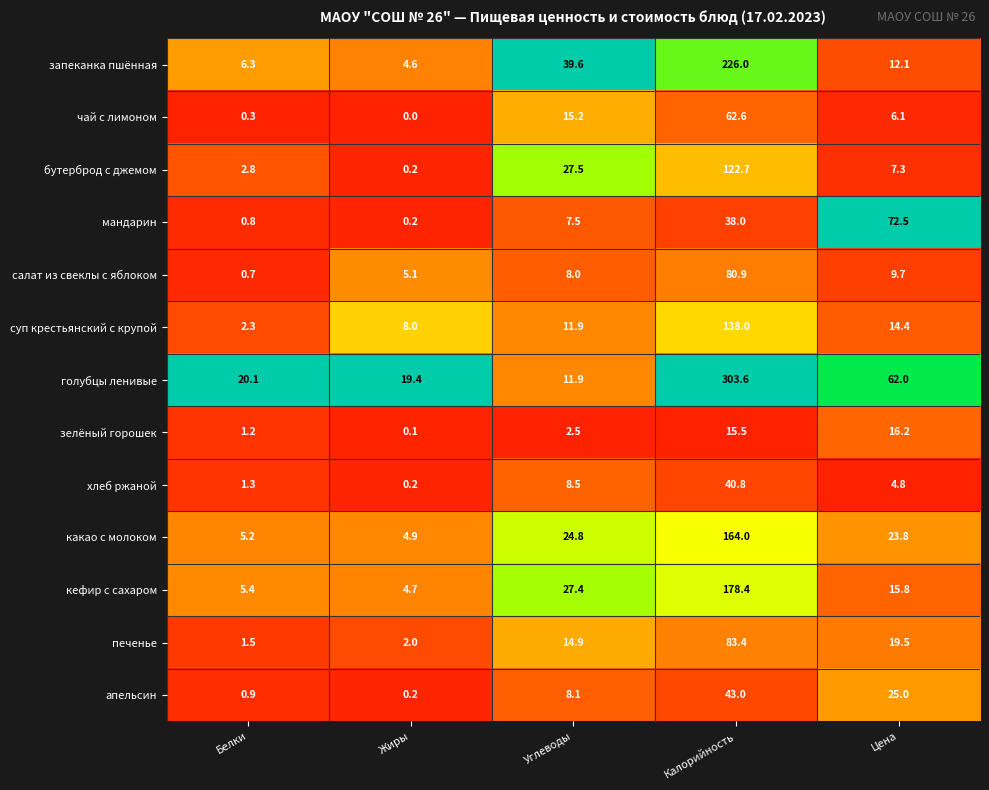

What is the approximate value of салат из свеклы с яблоком at Цена?

9.7